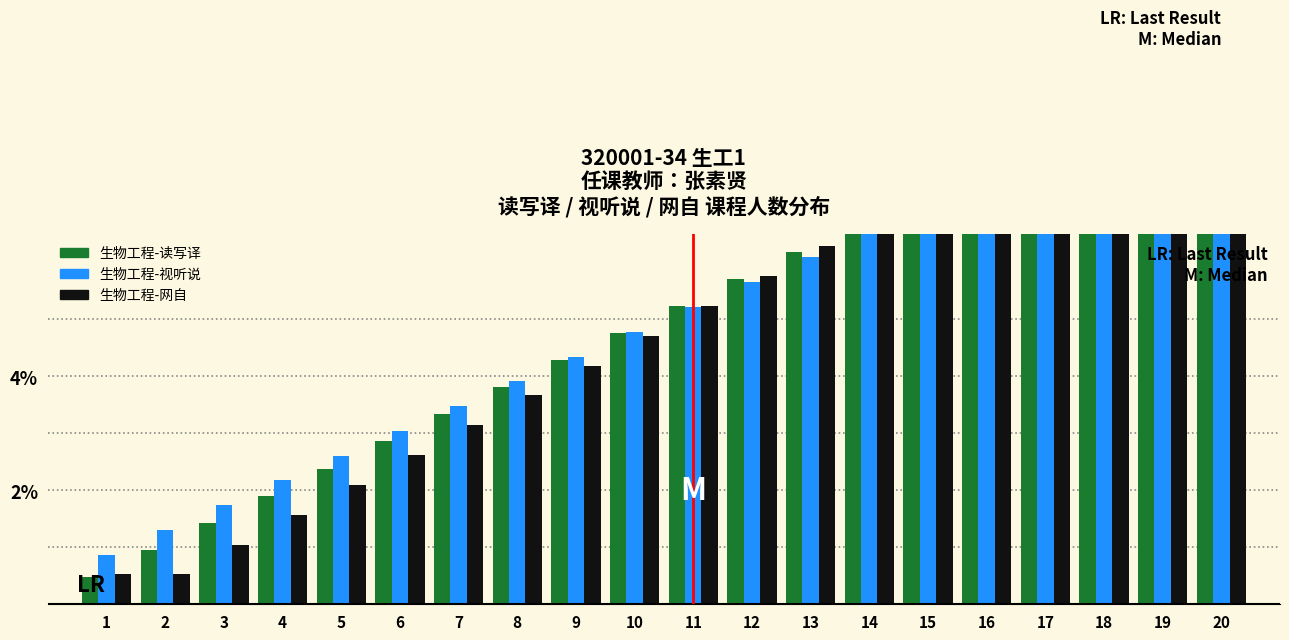

What is the sum of all 生物工程-视听说 values?

100.0